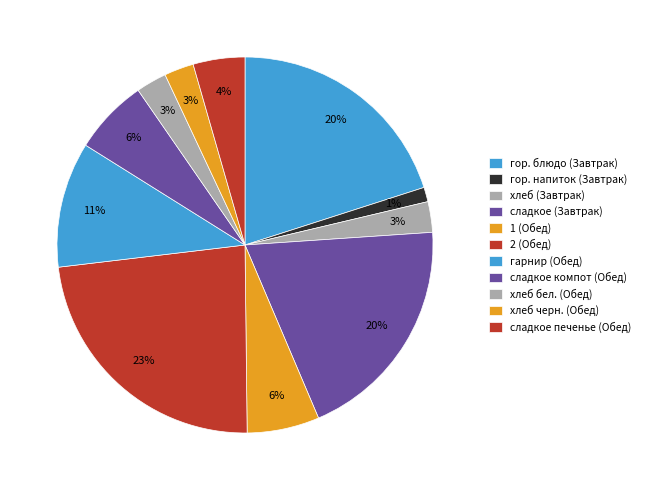

To the nearest percent, what is the difference between the largest and smallest slice percentages?

22%